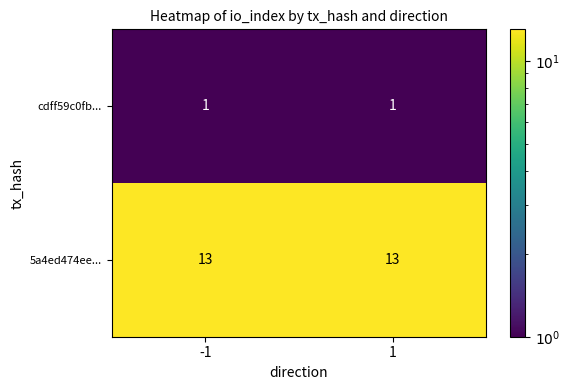

Which series has the largest total across all categories?

5a4ed474ee...